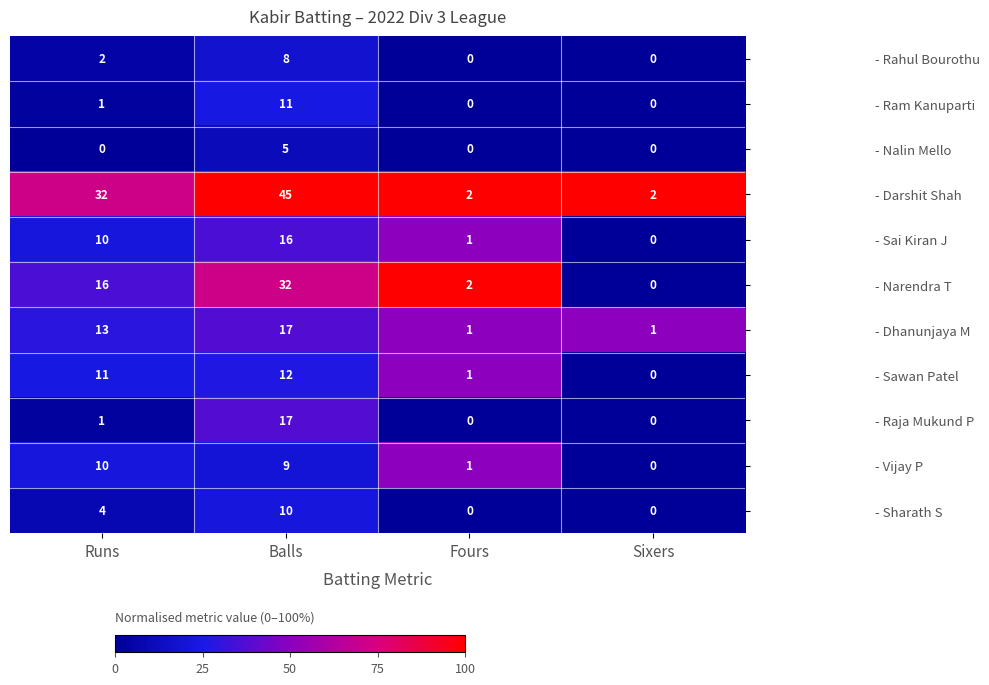

What is the sum of all - Dhanunjaya M values?

32